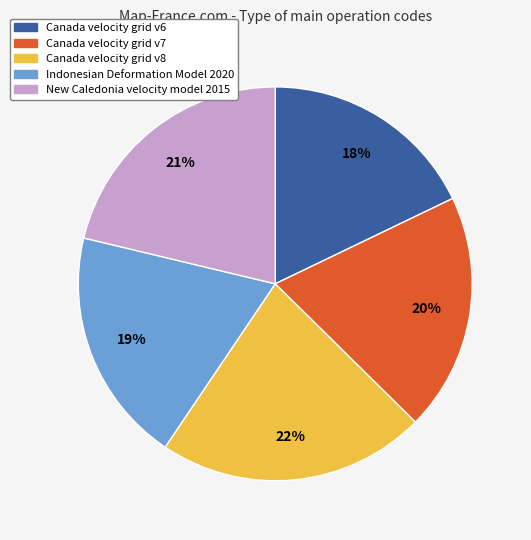

Which slice is the smallest?

Canada velocity grid v6